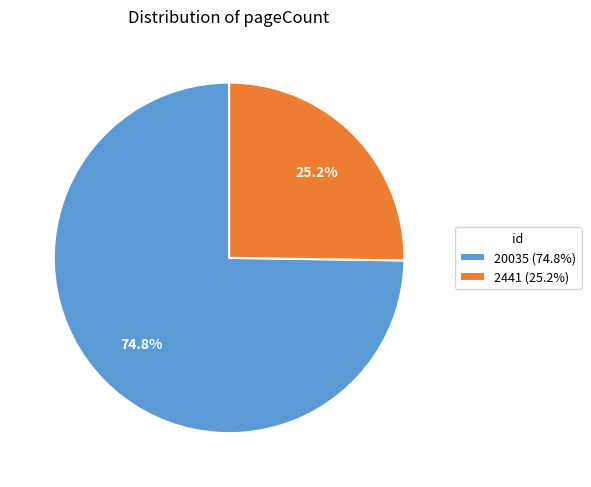

Between 2441 and 20035, which is larger?

20035